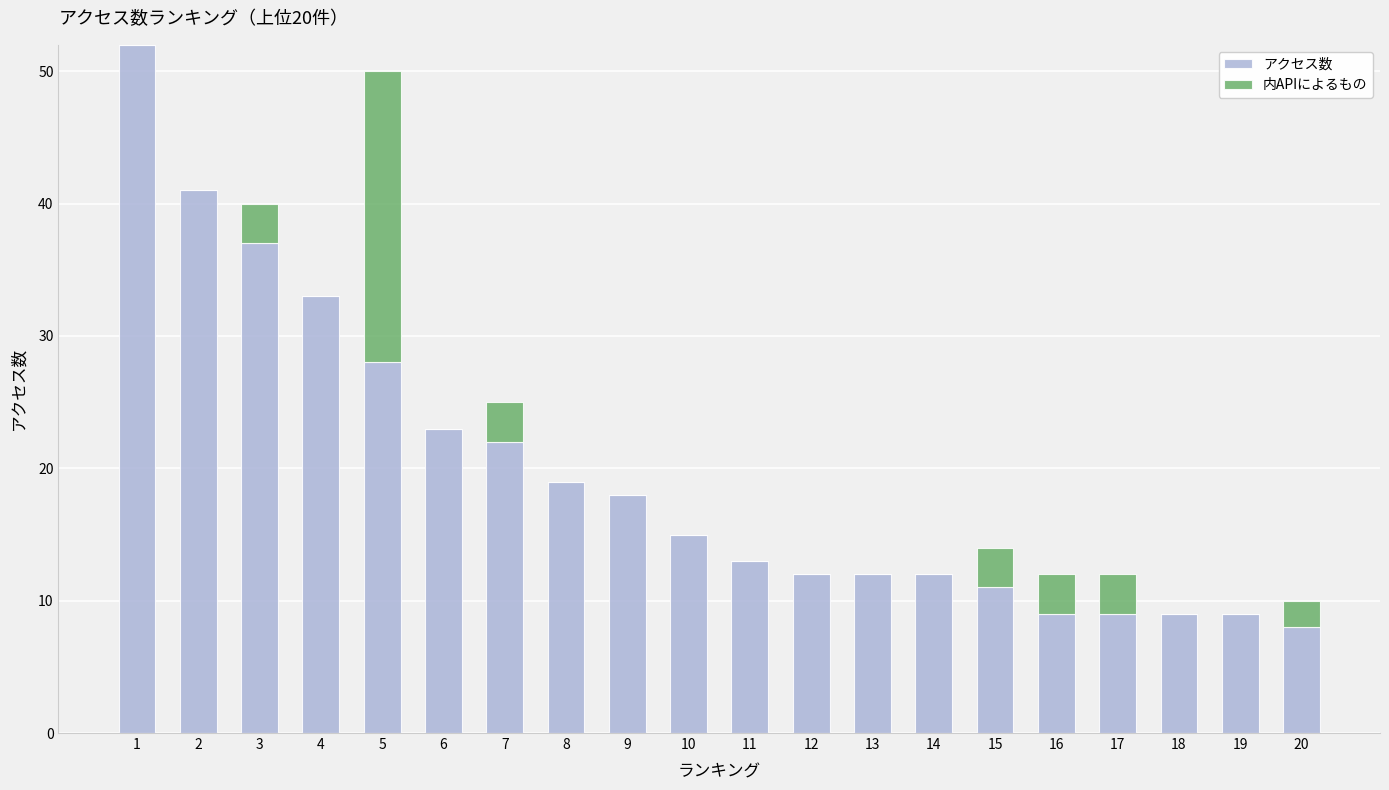

The アクセス数 series shows 9 at 19. True or false?

True